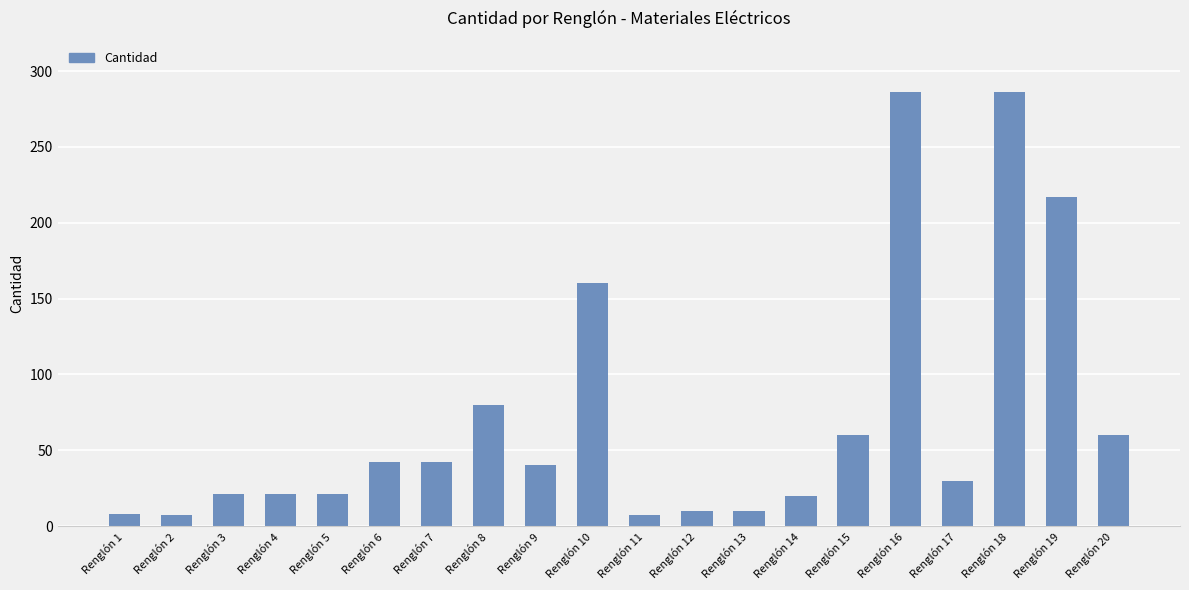

The chart shows a value of 40 at Renglón 9. True or false?

True